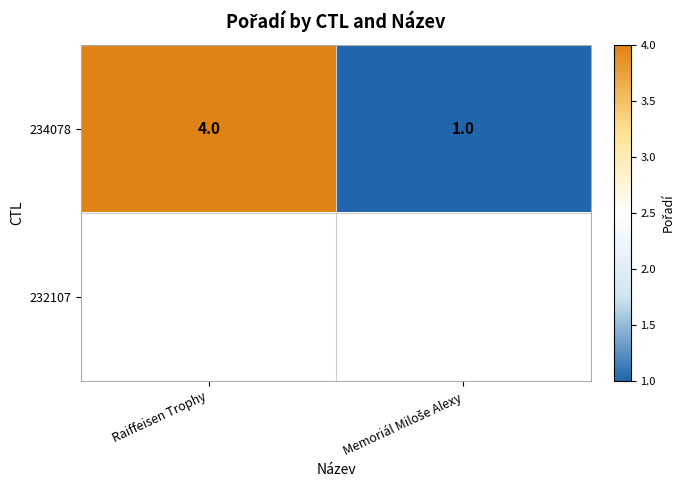

The 234078 series shows 7 at Raiffeisen Trophy. True or false?

False